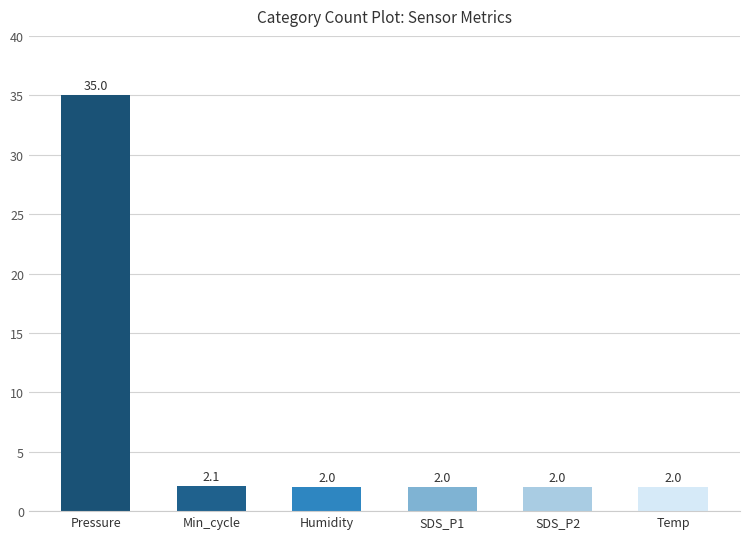

How many distinct data groups are displayed?

1